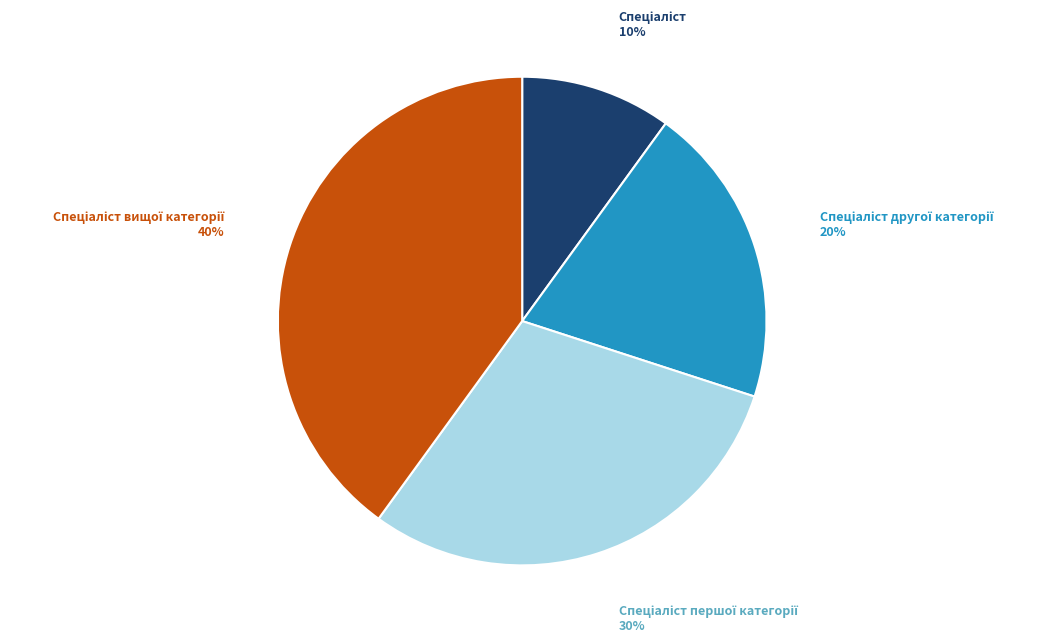

Is there any slice that represents more than half of the pie?

No